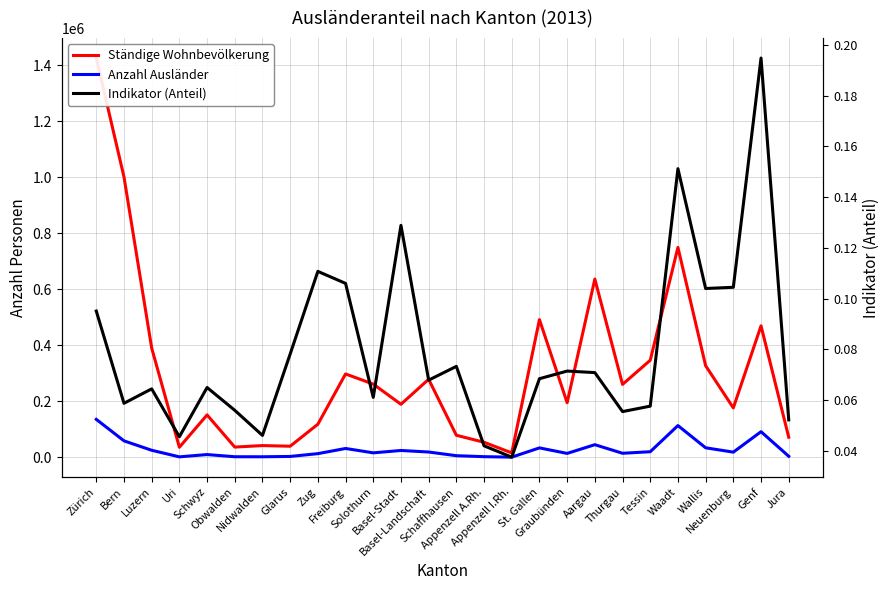

What is the total value across all series at Solothurn?

277391.1